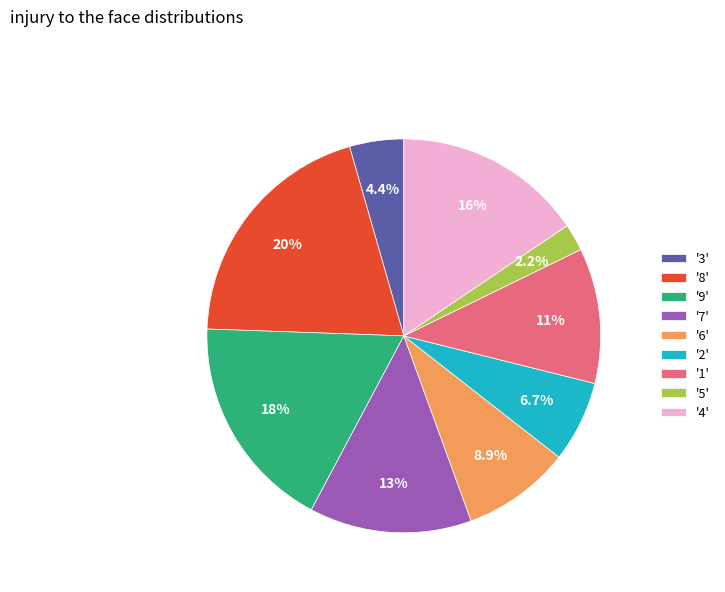

What portion of the pie excludes '9'?

82.2%